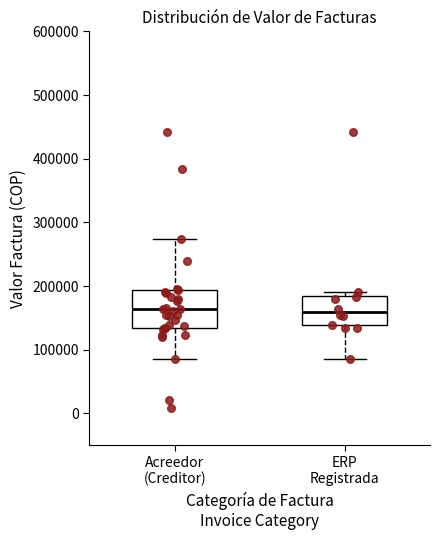

Where does the median line of the box for ERP Registrada sit on the y-axis? The values are not printed on the chart, so give them approximately, as read against the axis.

160000